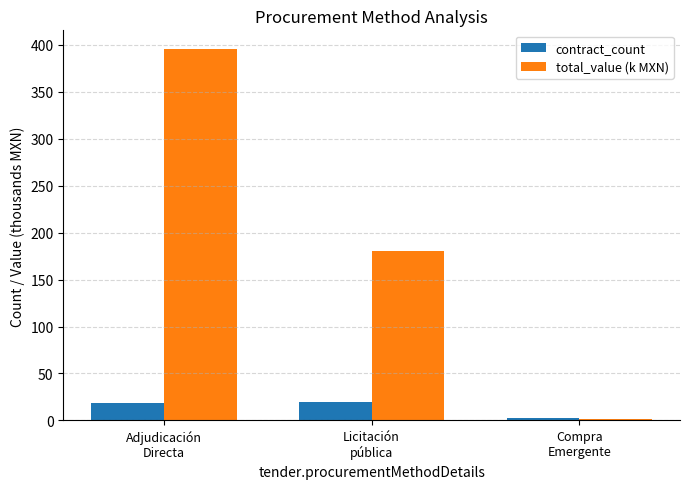

What is the label of the 2nd bar from the right?

Licitación
pública